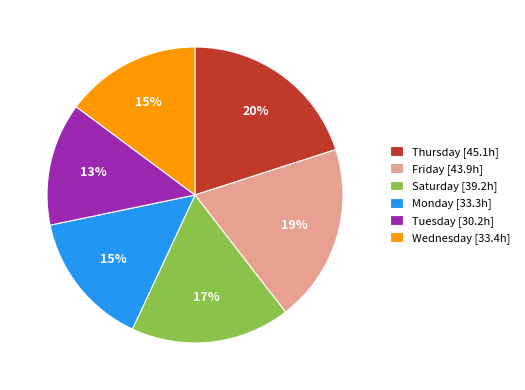

Is the sum of Thursday [45.1h] and Wednesday [33.4h] greater than half?

No